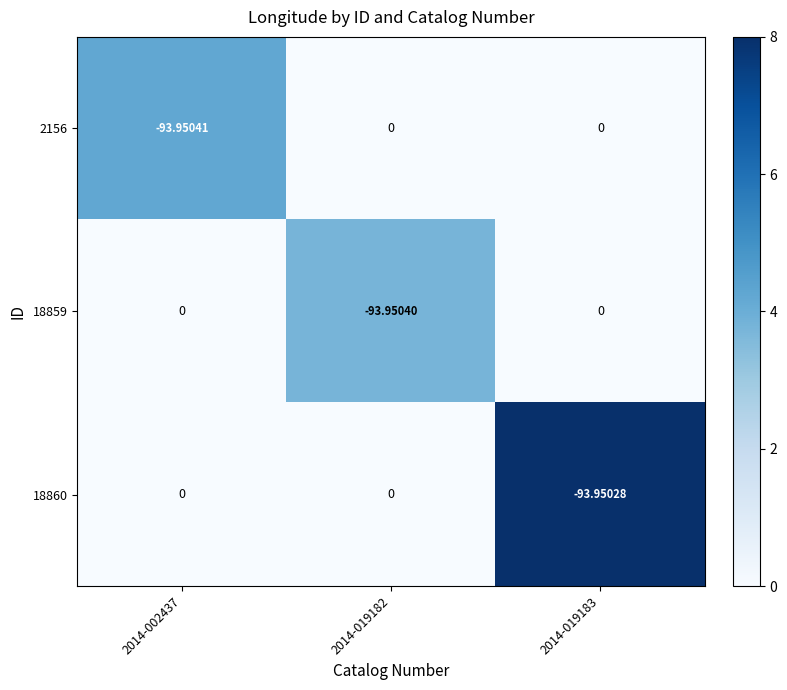

Is the value of 2156 at 2014-019182 greater than the value of 18859 at 2014-019182?

Yes